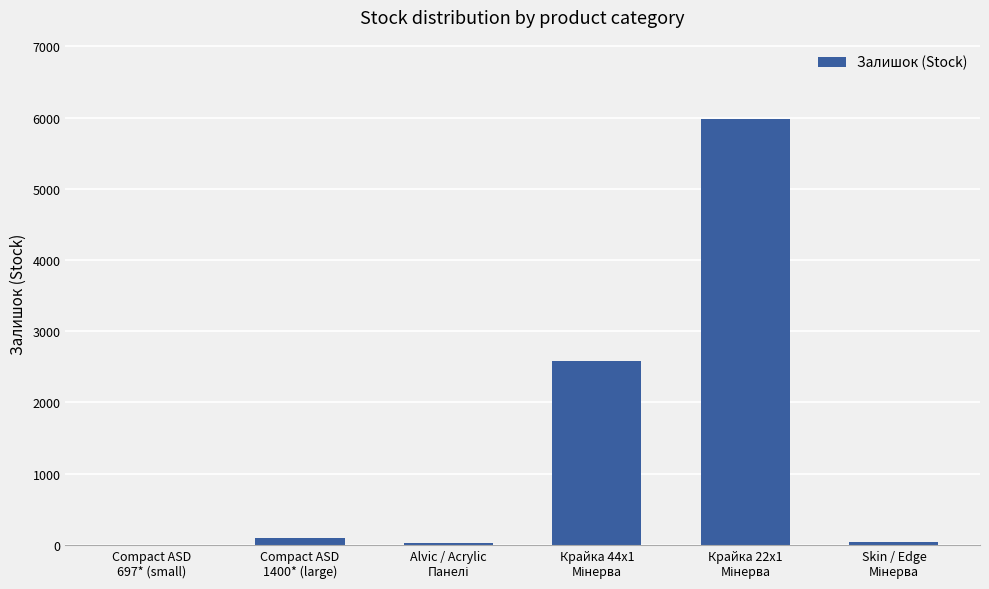

Are the bars grouped side by side (vs. stacked)?

No